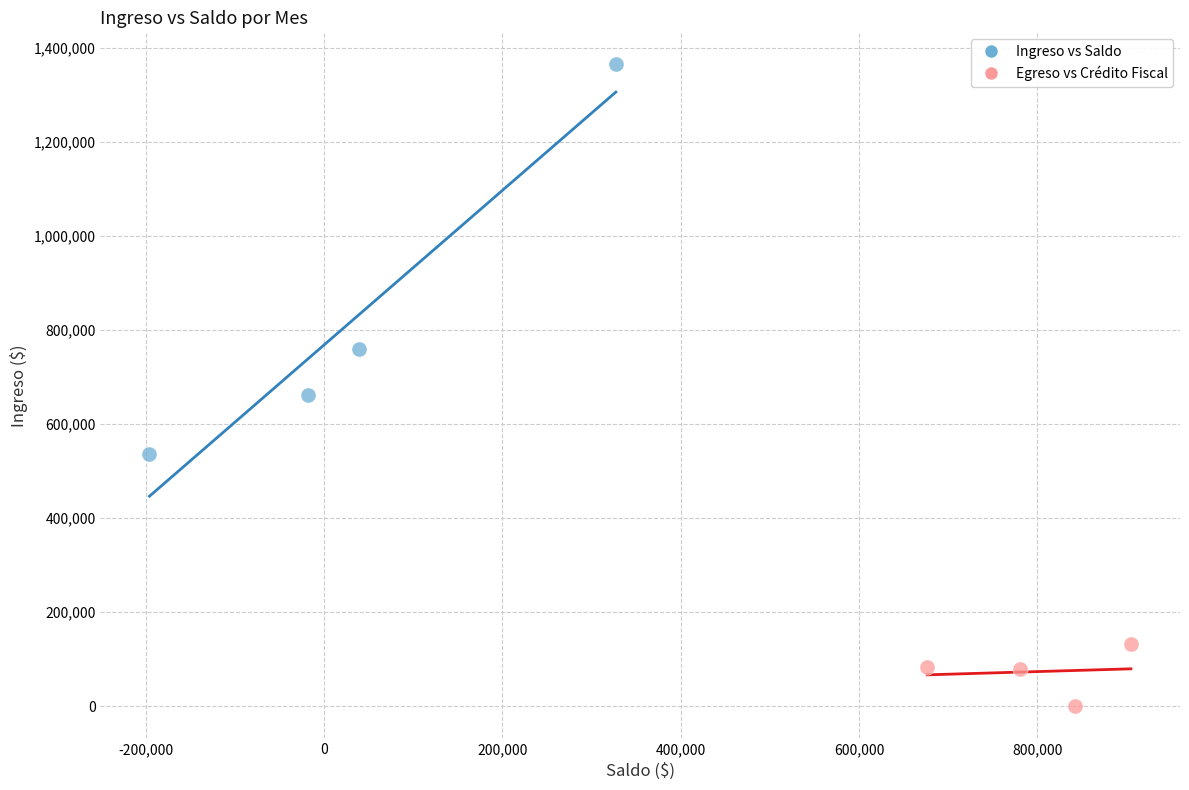

Which series contains the highest Y value?

Ingreso vs Saldo